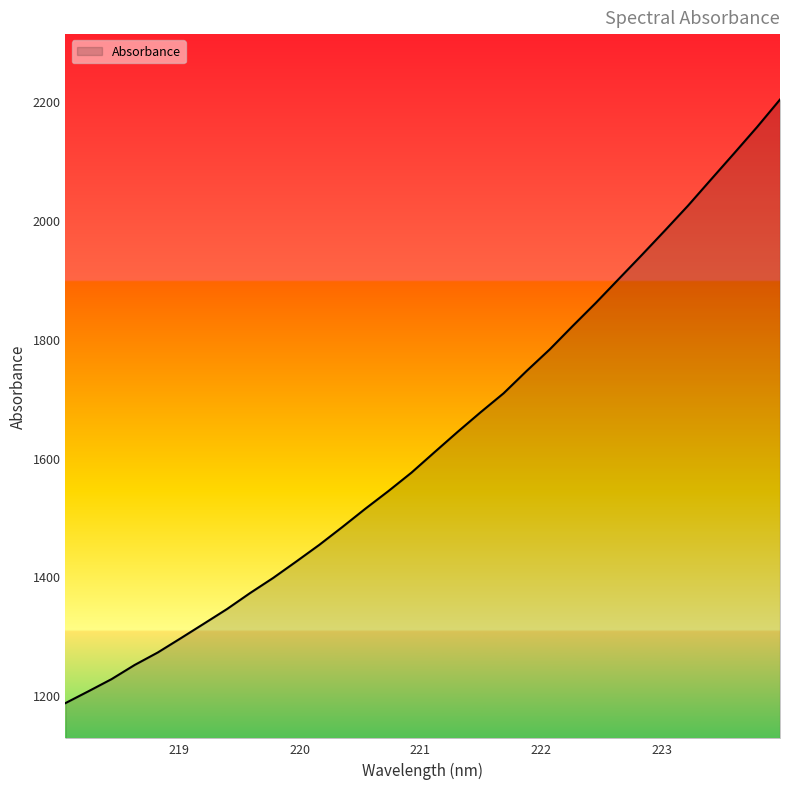

What is the maximum value shown in the chart?

2203.0